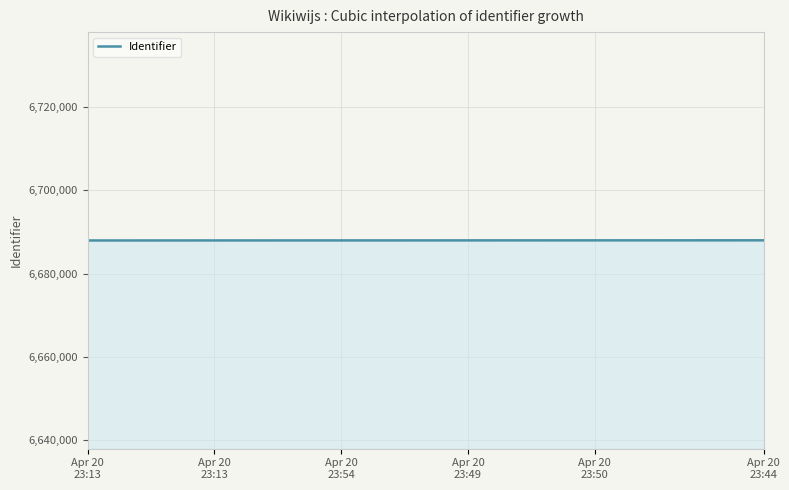

What is the maximum value shown in the chart?

6688023.1